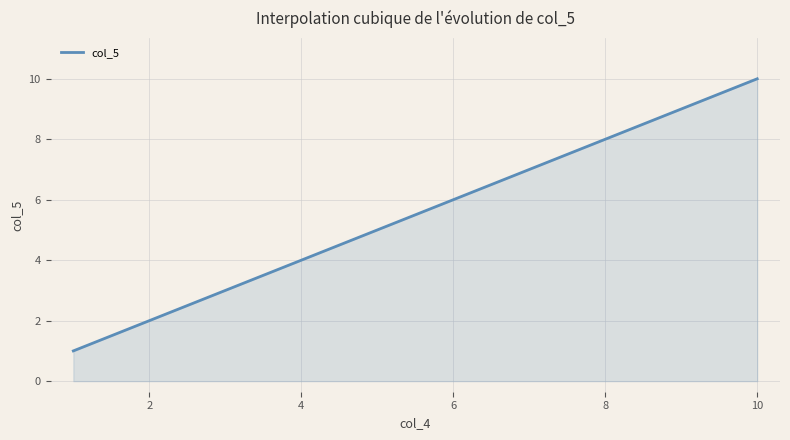

What is the difference between the maximum and minimum values?

9.0